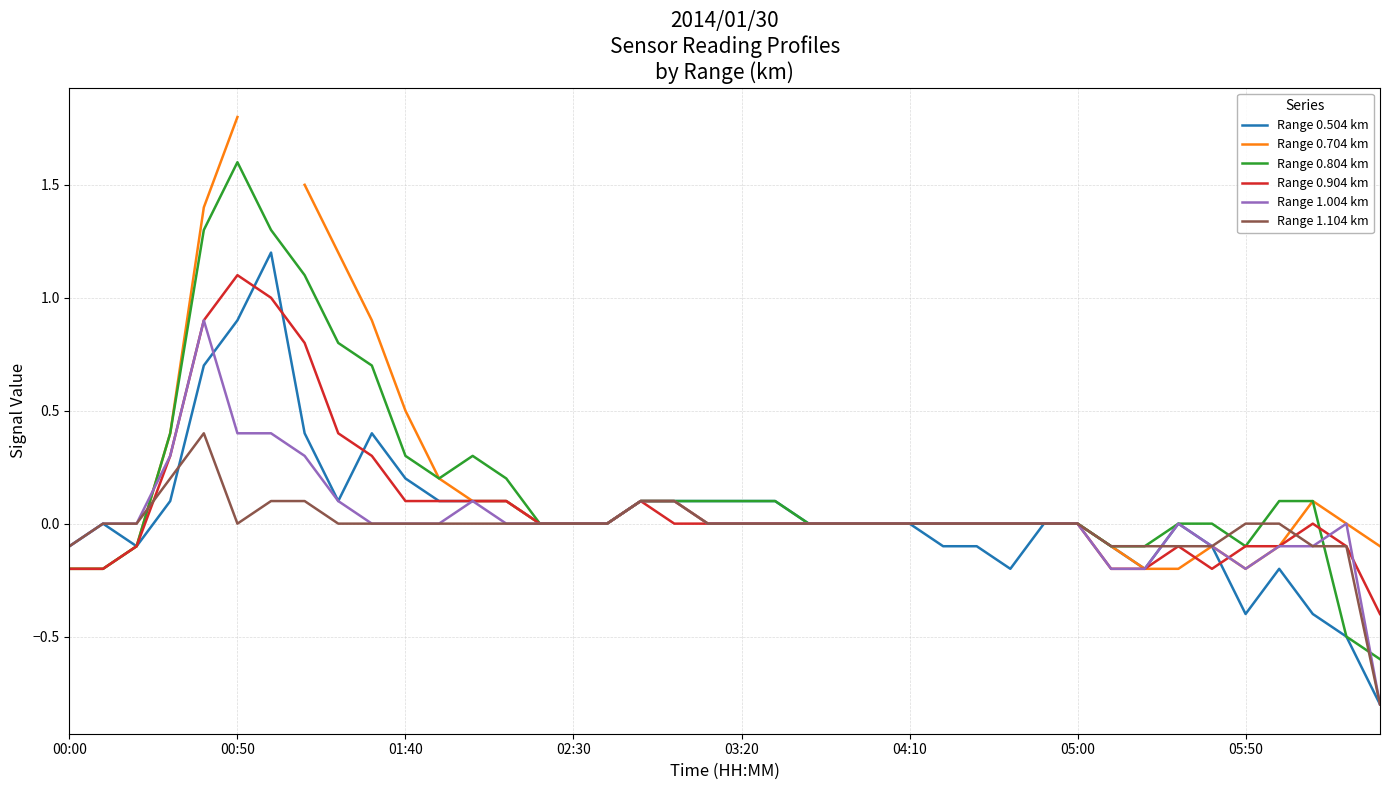

What is the difference between the maximum and minimum values in the Range 0.904 km series?

1.5